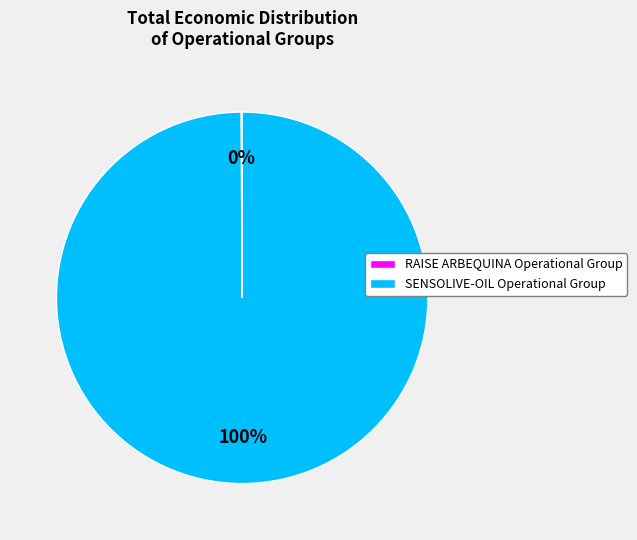

What is the majority slice?

SENSOLIVE-OIL Operational Group